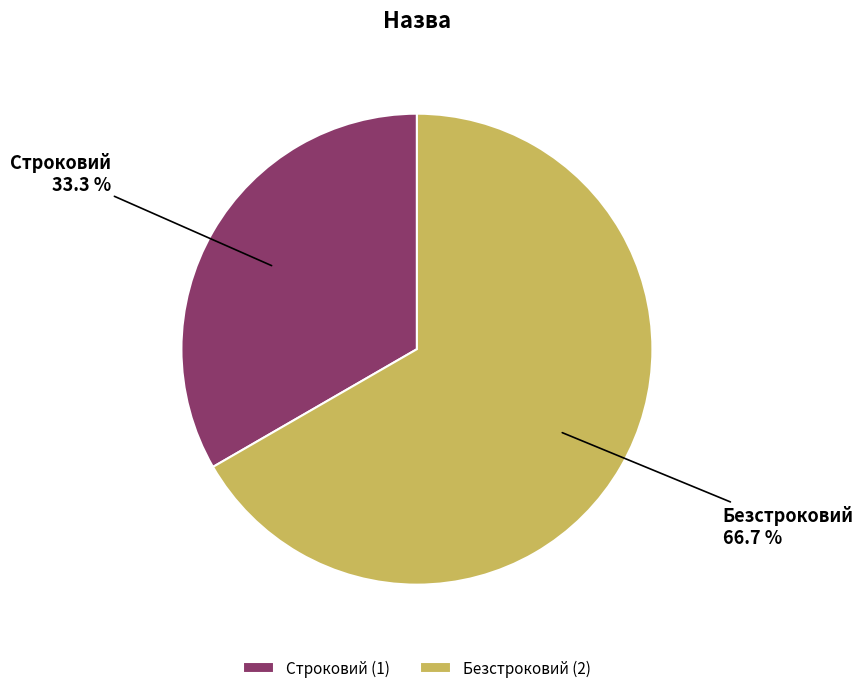

What percentage is the Безстроковий slice, to the nearest percent?

67%